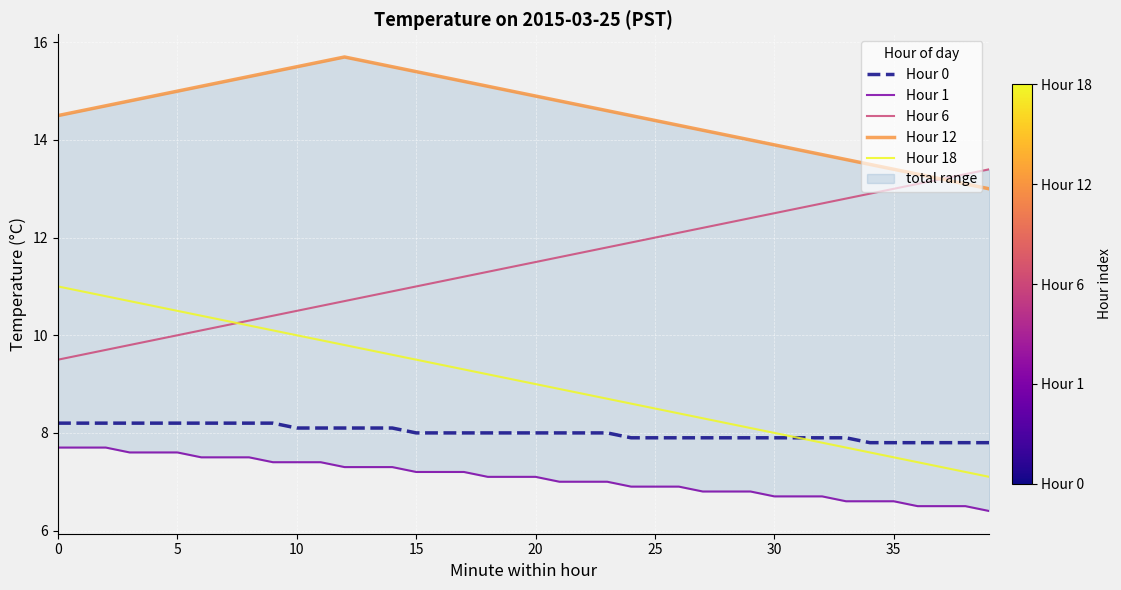

The Hour 12 series shows 19.1 at 26. True or false?

False